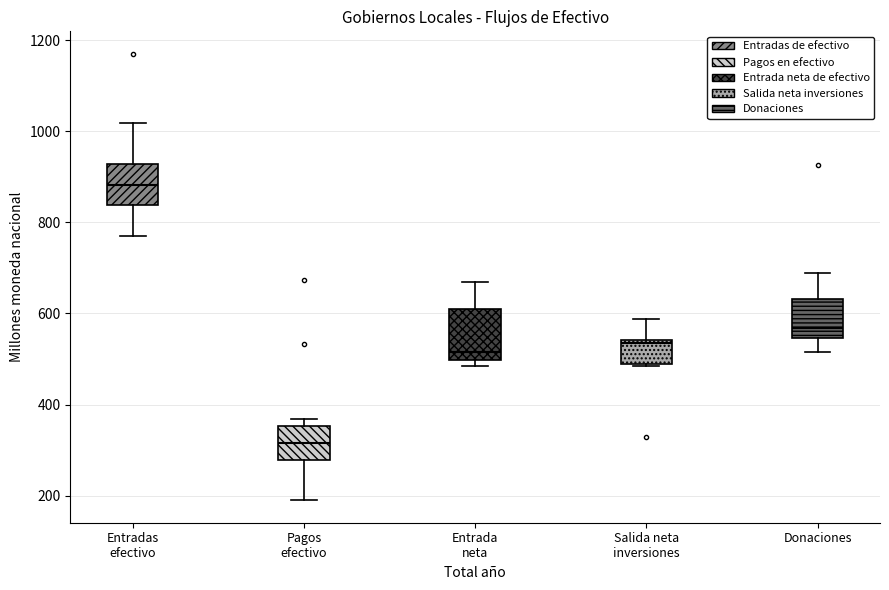

Reading left to right, transcribe this box plot: for each box, give where its median line is, the range the box spans, and where its two whiskers end, as read against the y-axis. The values are not printed on the chart, so give them approximately, as read against the axis.

Entradas efectivo: median 880, box 840 to 920, whiskers 760 to 1020
Pagos efectivo: median 320, box 280 to 360, whiskers 180 to 360 (just above the box's upper edge)
Entrada neta: median 520, box 500 to 620, whiskers 480 to 660
Salida neta inversiones: median 540 (just below the box's upper edge), box 480 to 540, whiskers 480 to 580
Donaciones: median 560, box 540 to 640, whiskers 520 to 680